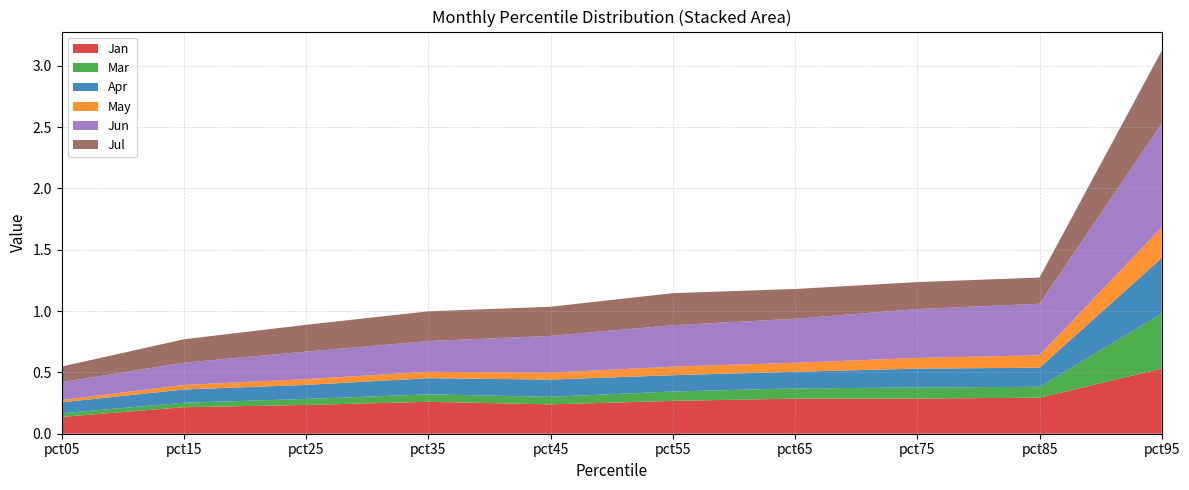

Reading left to right, transcribe all the data shown in this chart.

Jan: pct05=0.1	pct15=0.2	pct25=0.2	pct35=0.3	pct45=0.2	pct55=0.3	pct65=0.3	pct75=0.3	pct85=0.3	pct95=0.5
Mar: pct05=0.0	pct15=0.0	pct25=0.0	pct35=0.1	pct45=0.1	pct55=0.1	pct65=0.1	pct75=0.1	pct85=0.1	pct95=0.4
Apr: pct05=0.1	pct15=0.1	pct25=0.1	pct35=0.1	pct45=0.1	pct55=0.1	pct65=0.1	pct75=0.2	pct85=0.2	pct95=0.5
May: pct05=0.0	pct15=0.0	pct25=0.0	pct35=0.1	pct45=0.1	pct55=0.1	pct65=0.1	pct75=0.1	pct85=0.1	pct95=0.3
Jun: pct05=0.1	pct15=0.2	pct25=0.2	pct35=0.3	pct45=0.3	pct55=0.3	pct65=0.4	pct75=0.4	pct85=0.4	pct95=0.8
Jul: pct05=0.1	pct15=0.2	pct25=0.2	pct35=0.2	pct45=0.2	pct55=0.3	pct65=0.2	pct75=0.2	pct85=0.2	pct95=0.6